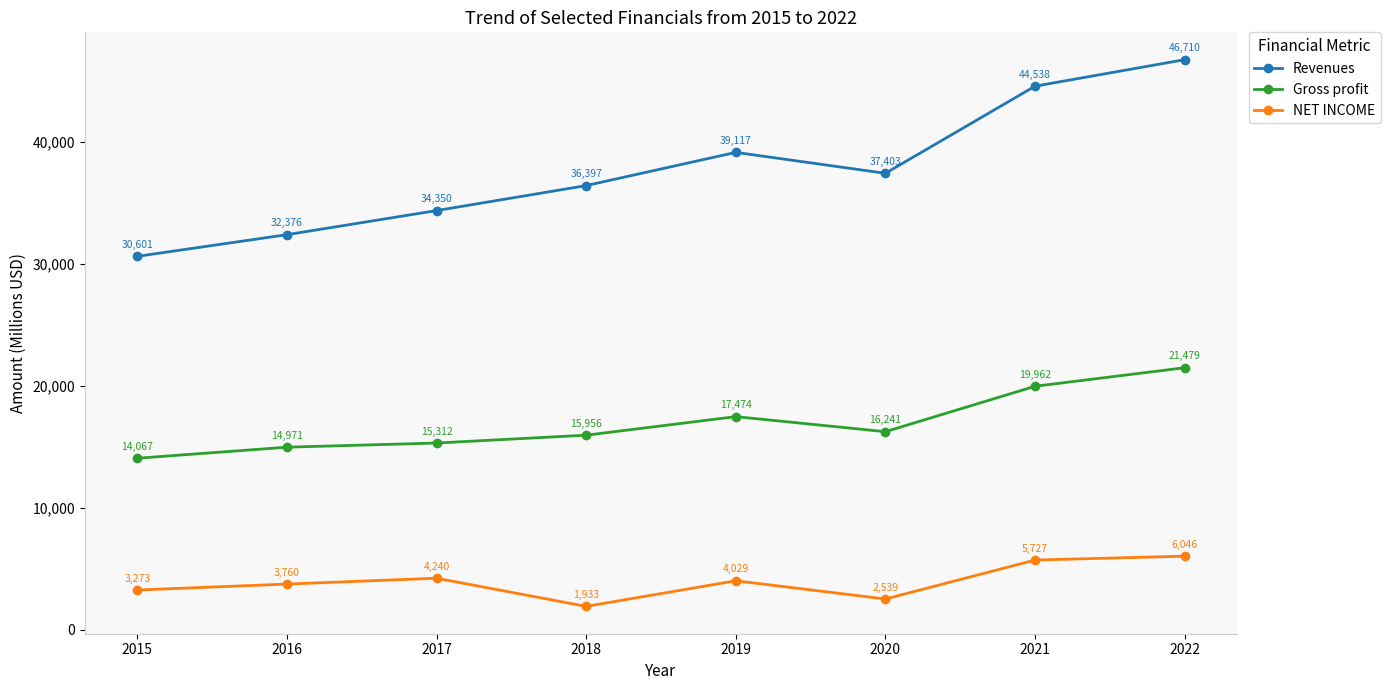

Rank the series at 2019 from lowest to highest value.

NET INCOME, Gross profit, Revenues